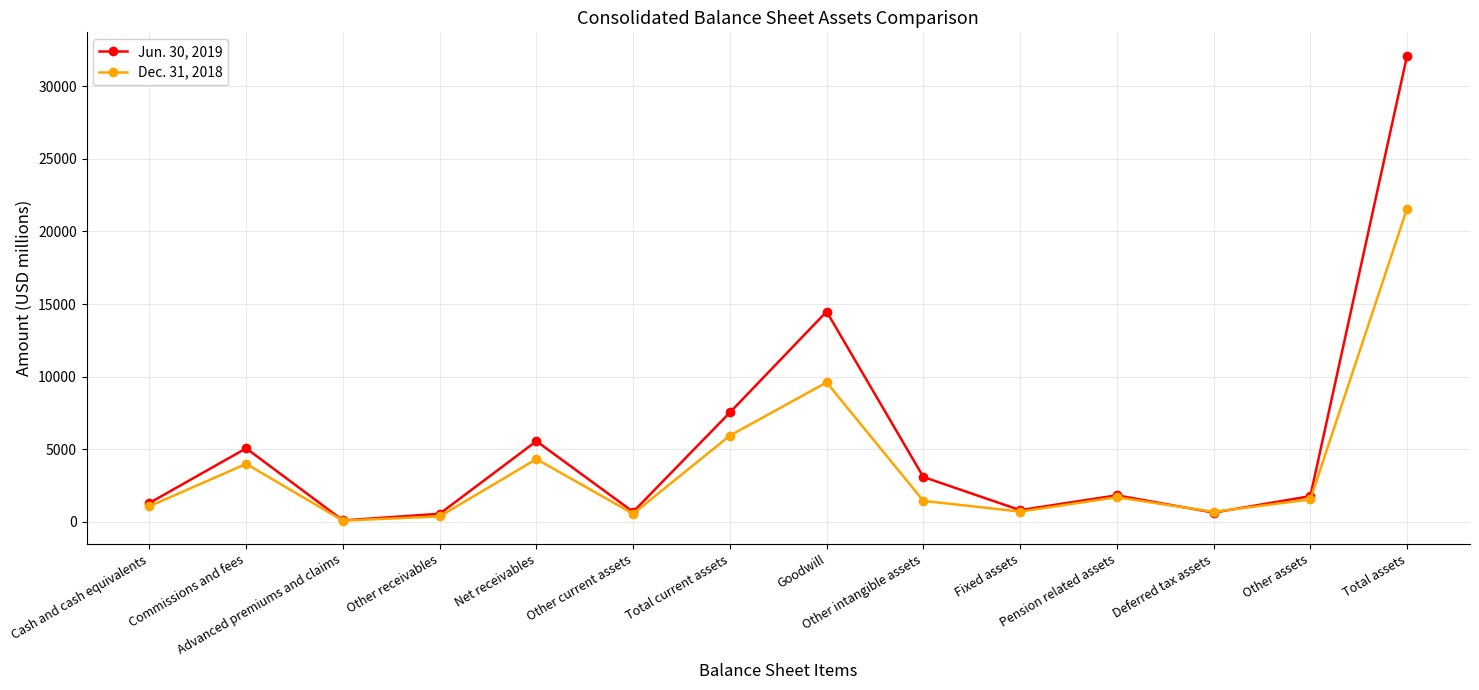

How many series are shown in this chart?

2